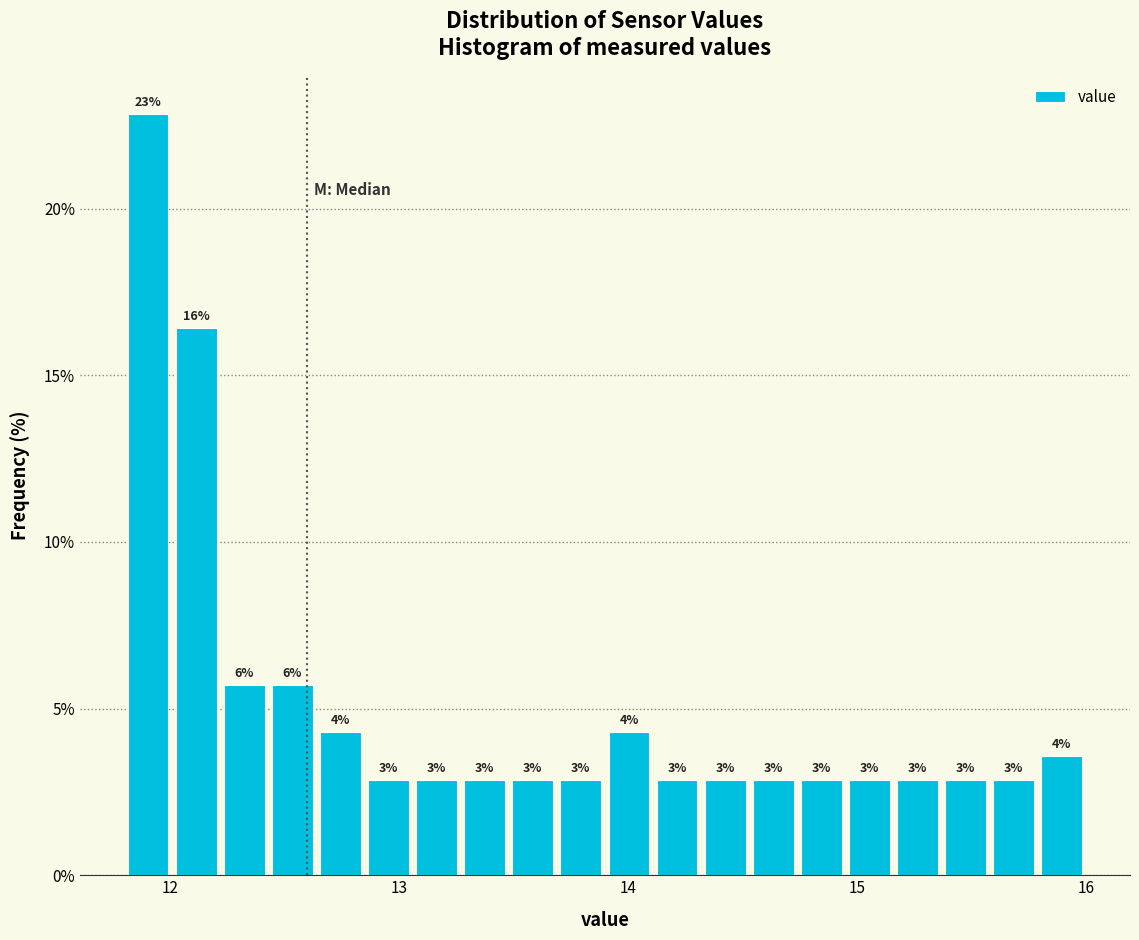

Read against the x-axis, roughly where is the centre of the tallest bar?

11.9